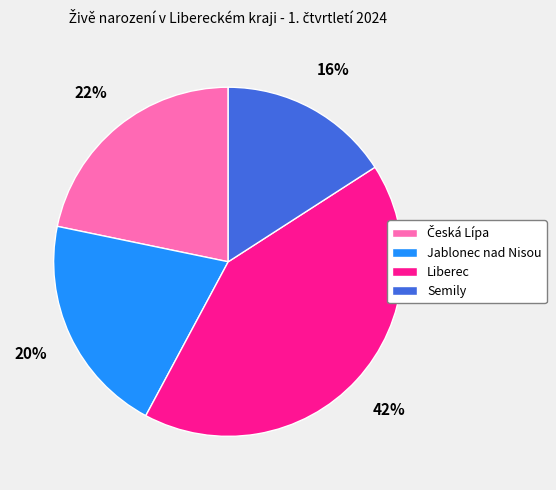

To the nearest percent, what percentage of the pie is Liberec?

42%